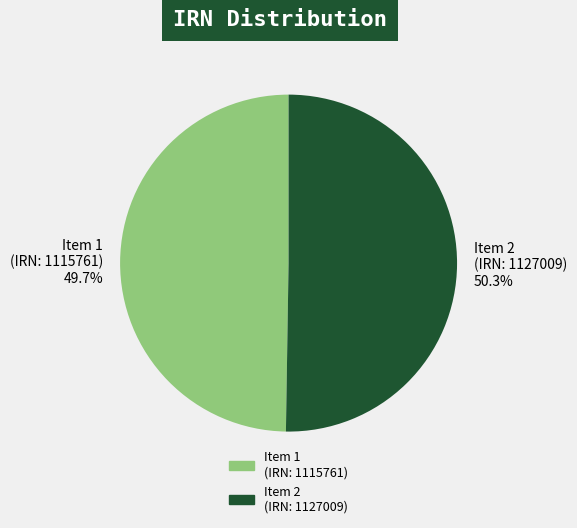

Which category accounts for the majority?

Item 2 (IRN: 1127009)